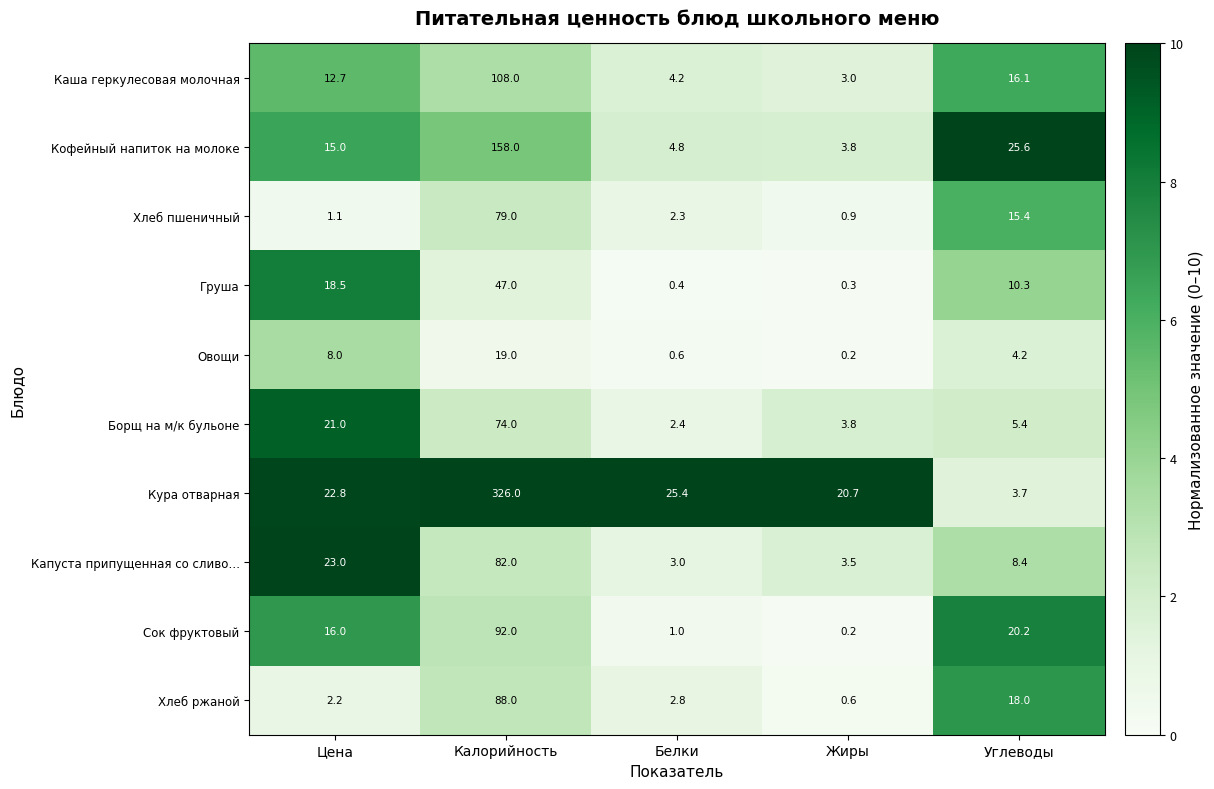

Is it true that Груша equals 83.6 at Калорийность?

False